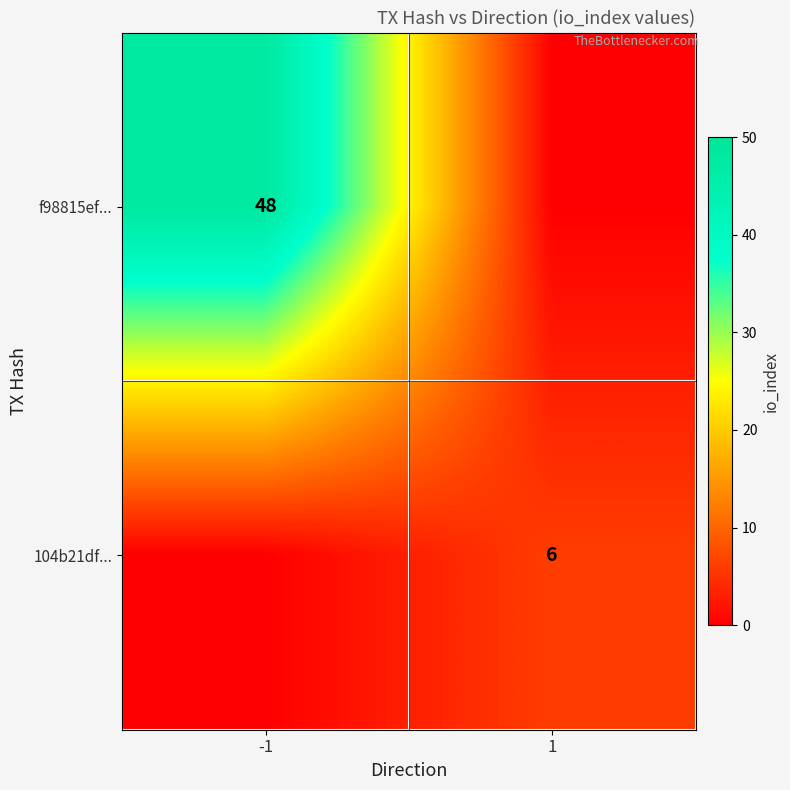

Is it true that 104b21df... equals 6 at 1?

True